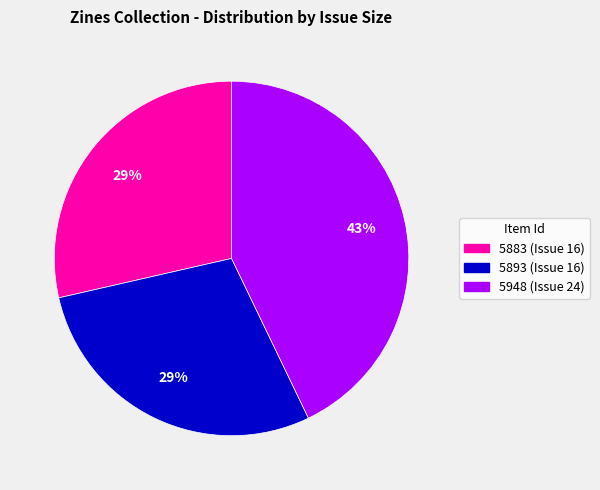

To the nearest percent, what is the average slice percentage?

33%